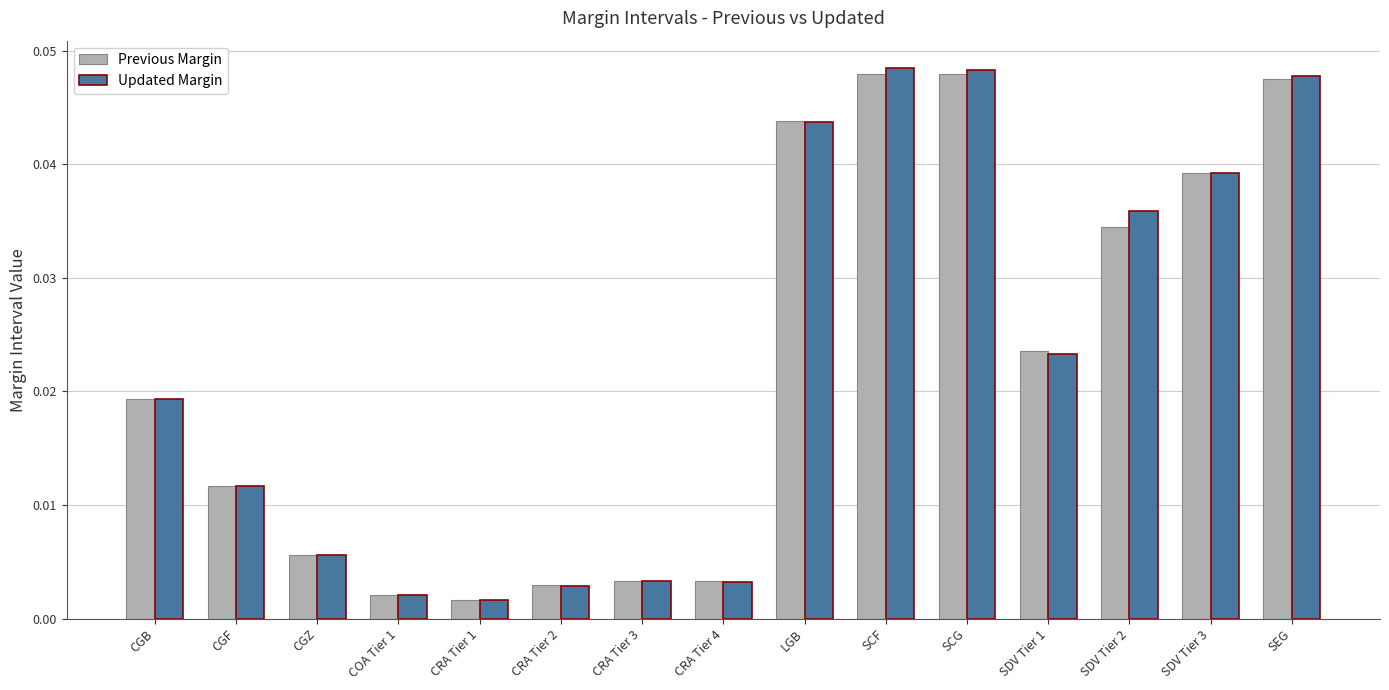

What are all the series names shown in the legend?

Previous Margin, Updated Margin